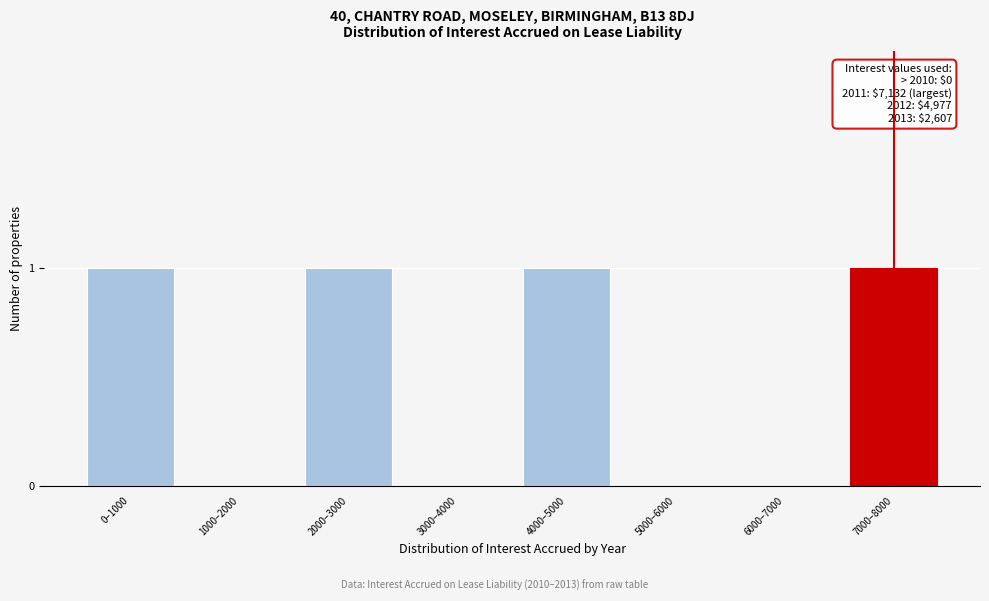

Reading left to right, what are all the values shown in this chart?

0–1000=1	1000–2000=0	2000–3000=1	3000–4000=0	4000–5000=1	5000–6000=0	6000–7000=0	7000–8000=1